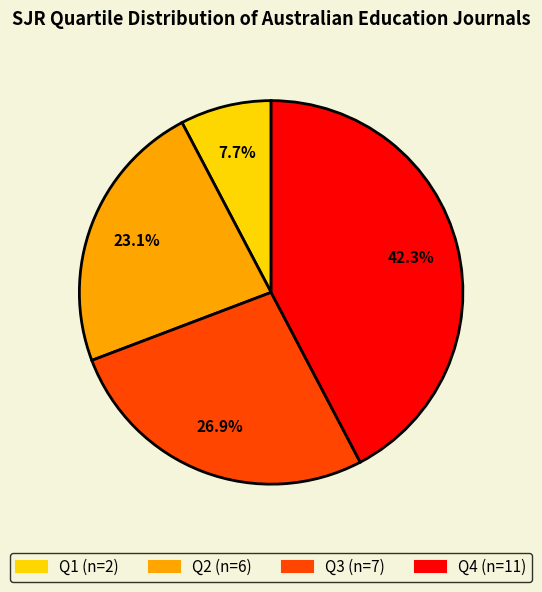

To the nearest percent, what is the difference between the Q3 and Q2 slice percentages?

4%